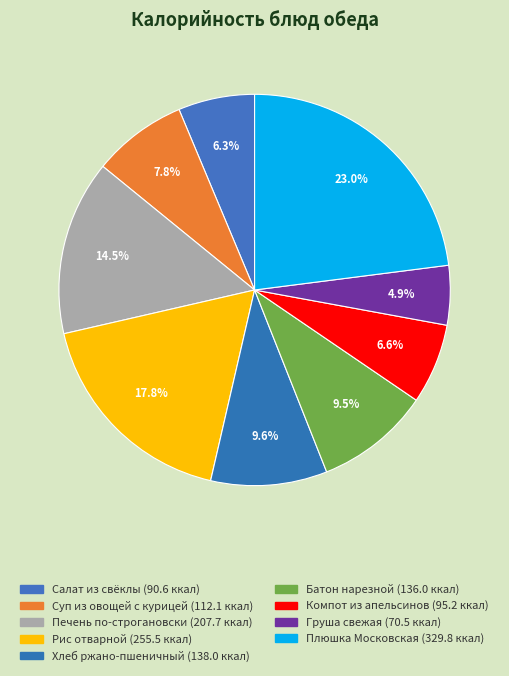

Count the number of slices in the pie.

9